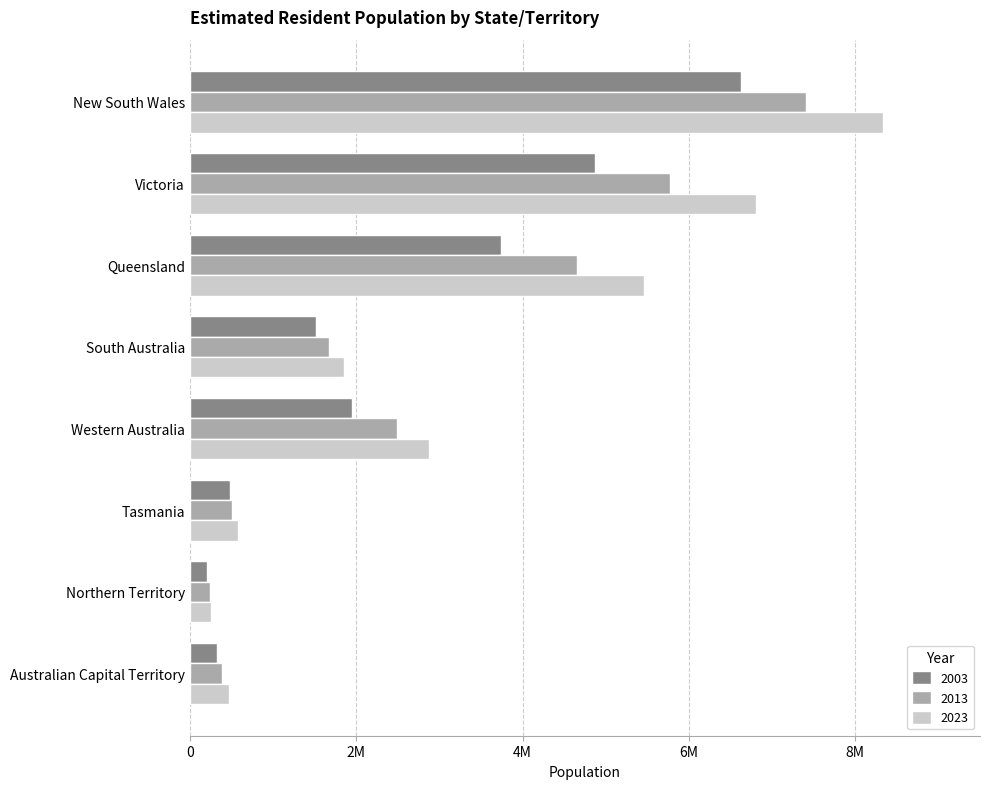

What is the difference between the maximum and minimum values in the 2013 series?

7162310